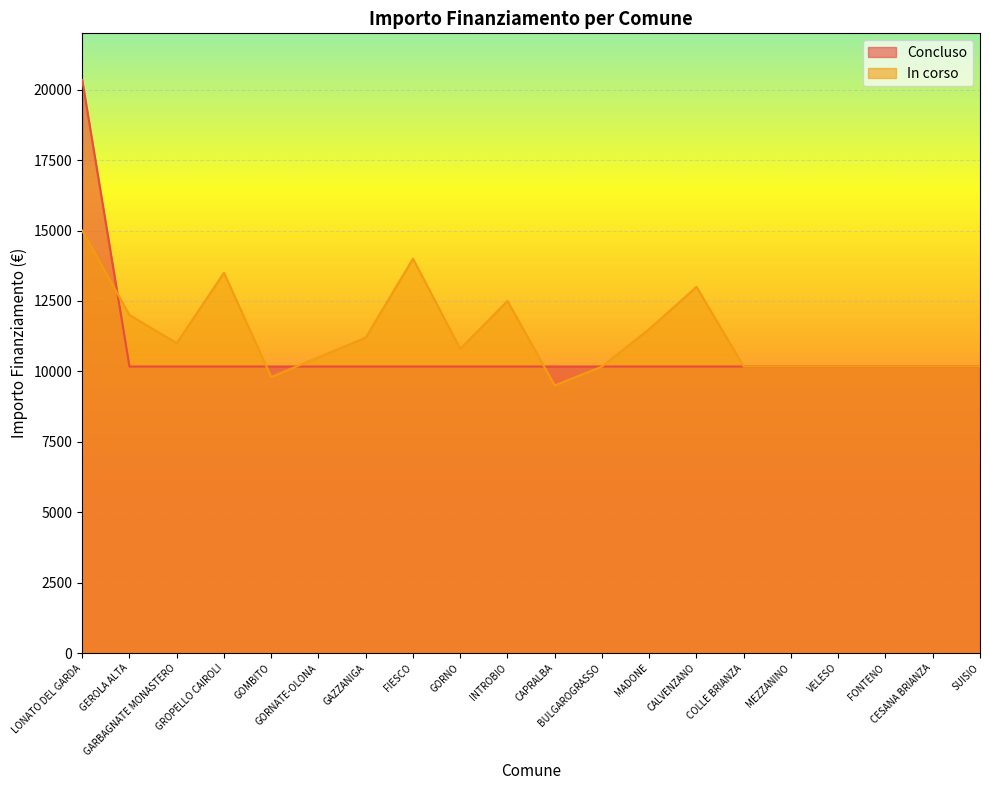

What is the lowest value of the In corso series?

9500